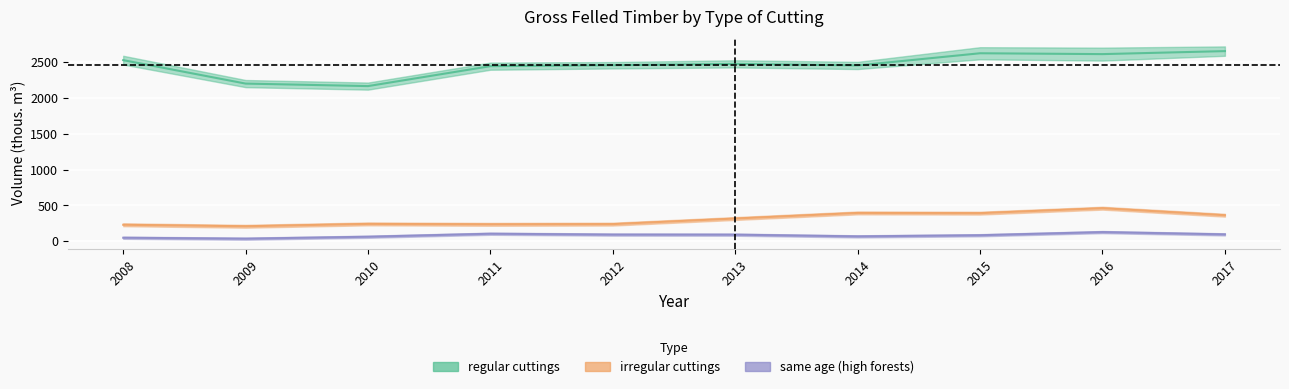

Is the value of same age at 2016 greater than the value of irregular cuttings at 2014?

No